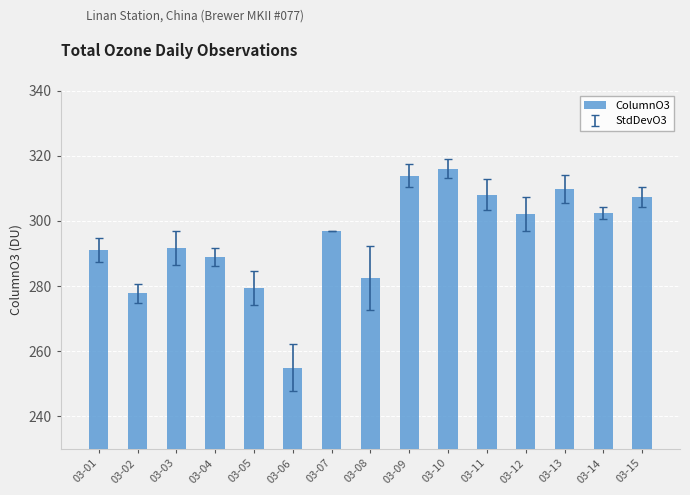

Where does the data first go above 296?

03-07